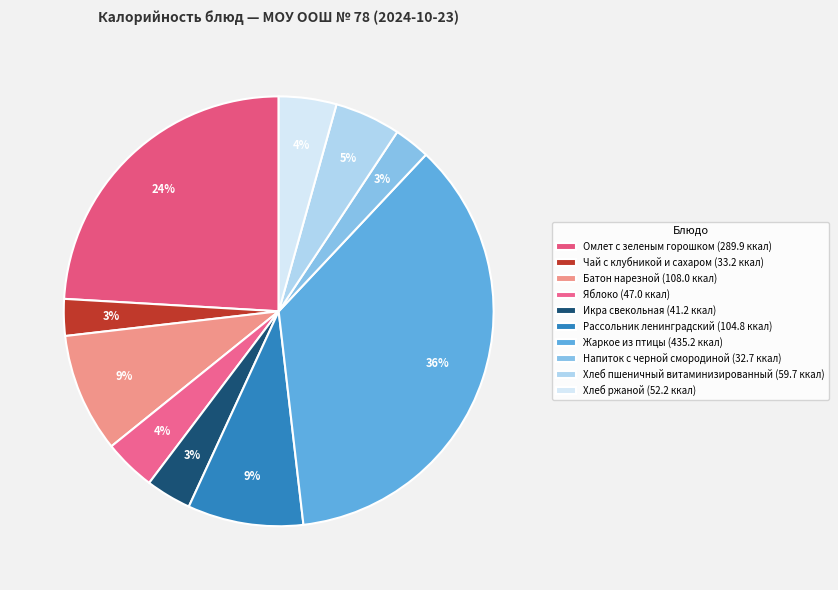

Does Хлеб пшеничный витаминизированный account for over 50% of the chart?

No